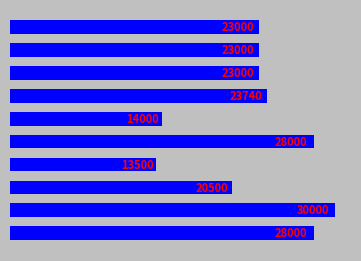

Does the chart contain any negative values?

No